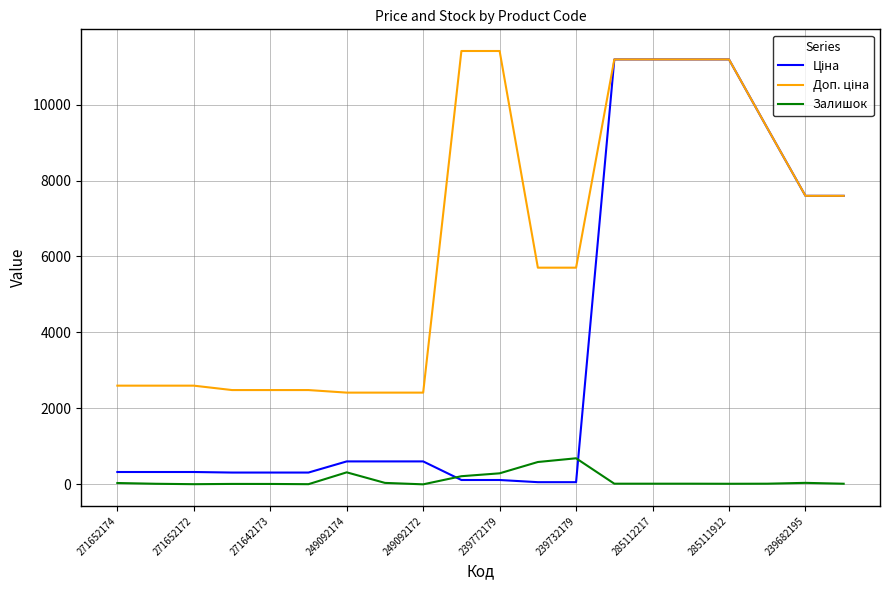

What is the maximum value for Залишок?

686.0